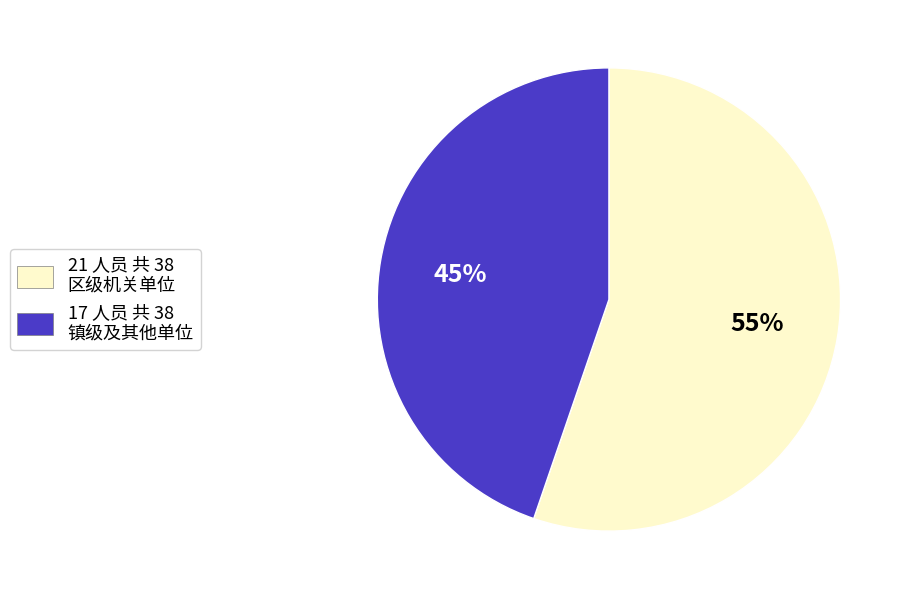

How many slices are in this pie chart?

2